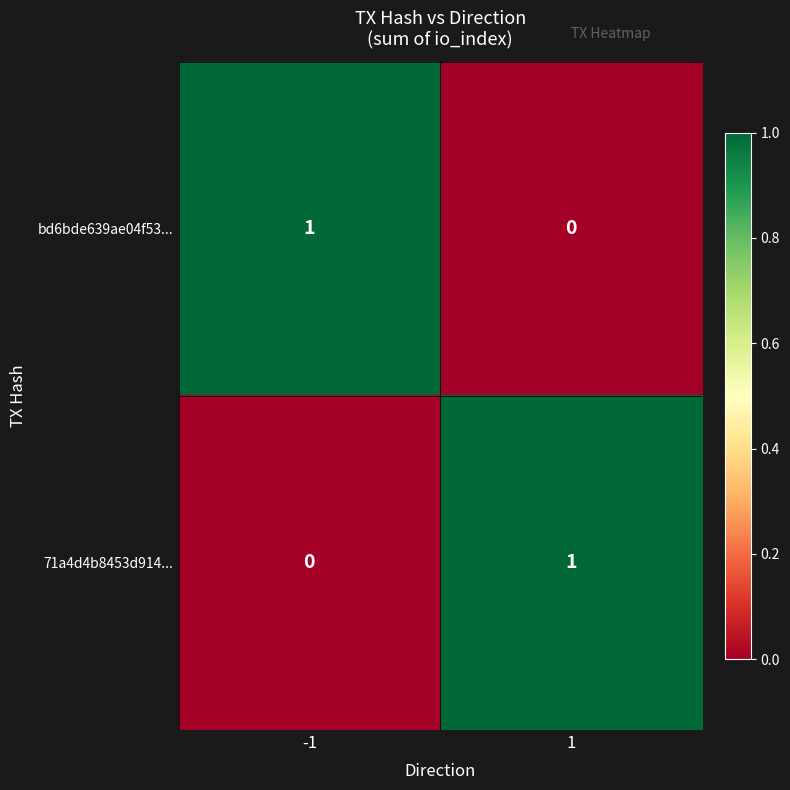

What is the total value across all series at 1?

1